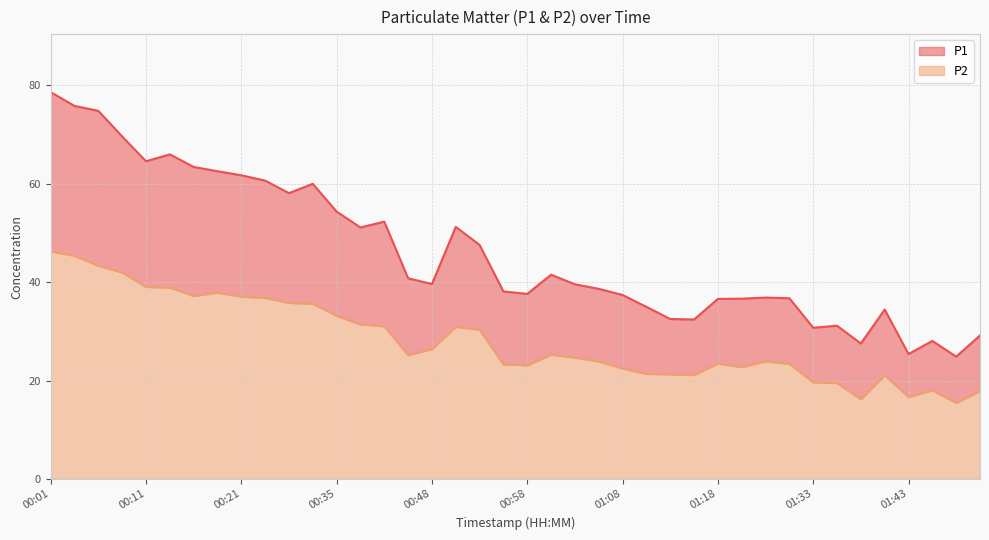

True or false: P1 and P2 intersect in this chart.

False